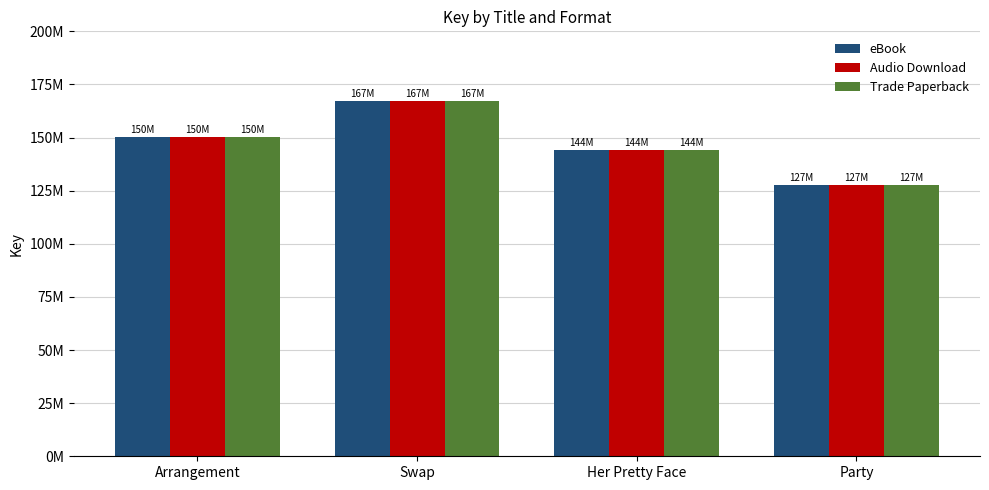

Rank the series at Party from lowest to highest value.

eBook, Audio Download, Trade Paperback